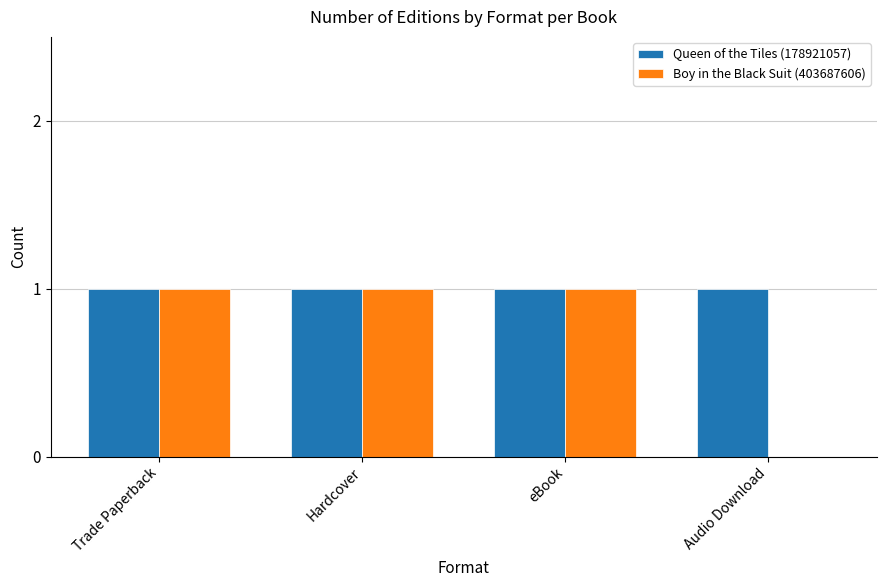

Which series has the largest total across all categories?

Queen of the Tiles (178921057)